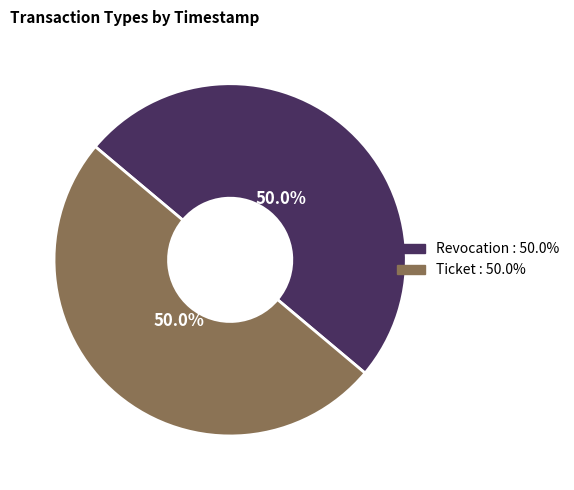

Count the number of slices in the pie.

2